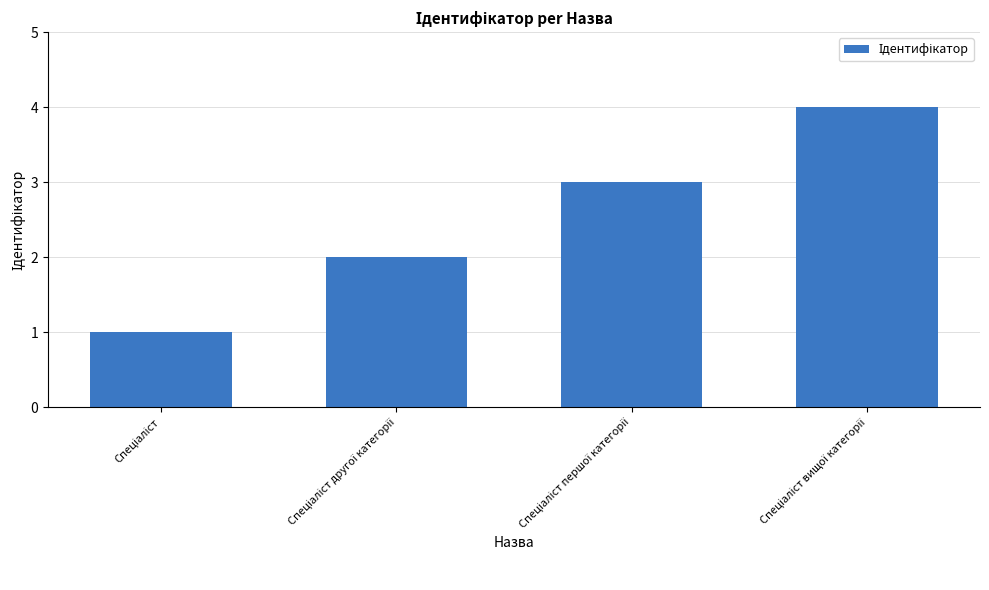

Reading left to right, what are all the values shown in this chart?

1	2	3	4